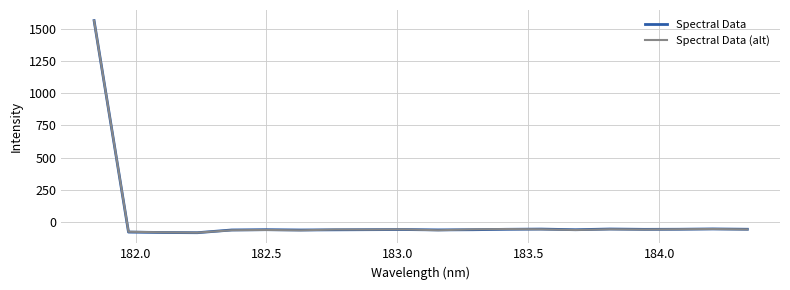

What is the highest value of the Spectral Data (alt) series?

1564.4